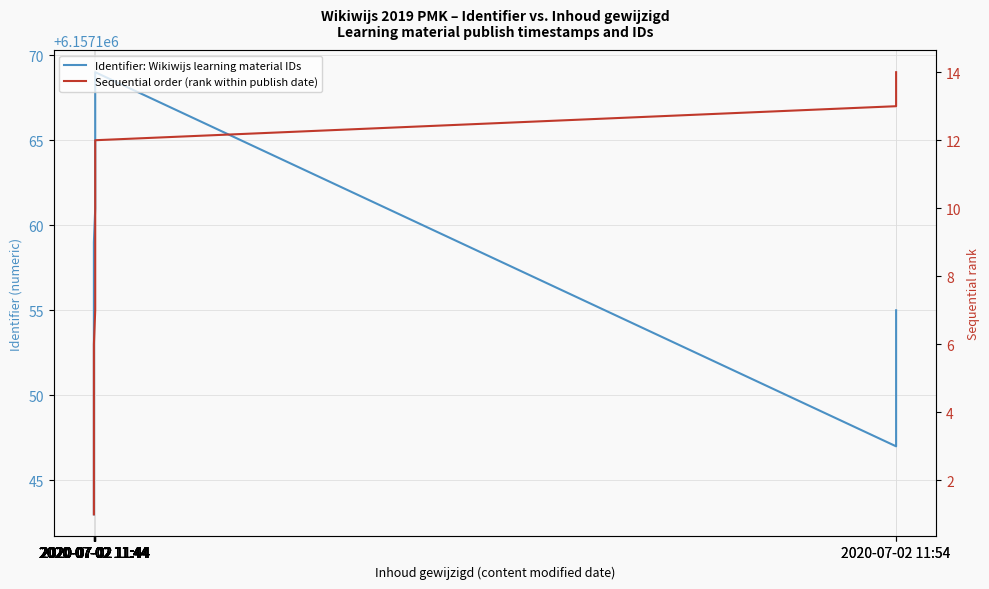

Reading right to left, transcribe all the data shown in this chart.

Identifier: Wikiwijs learning material IDs: 6157155	6157147	6157169	6157168	6157166	6157164	6157162	6157161	6157159	6157157	6157153	6157151	6157148	6157143
Sequential order (rank within publish date): 14	13	12	11	10	9	8	7	6	5	4	3	2	1